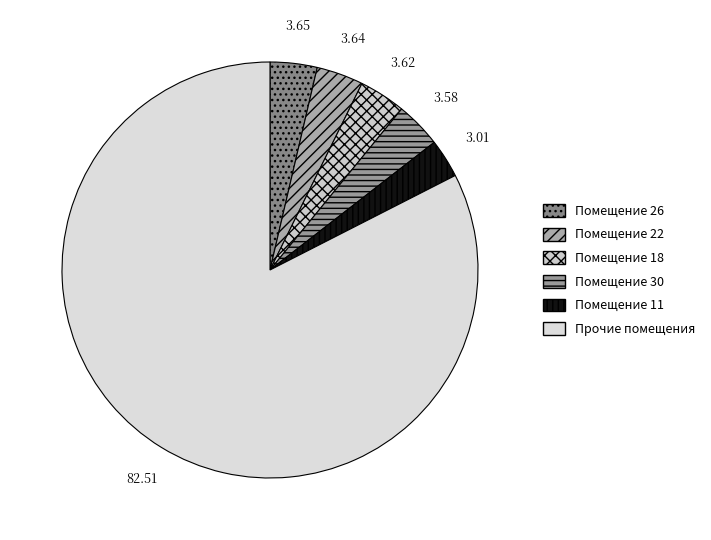

Is there any slice that represents more than half of the pie?

Yes